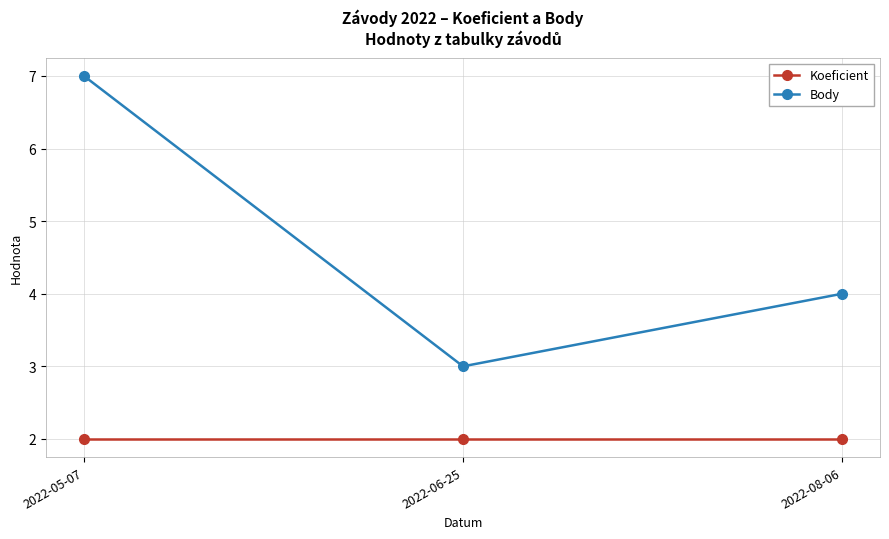

What is the total value across all series at 2022-06-25?

5